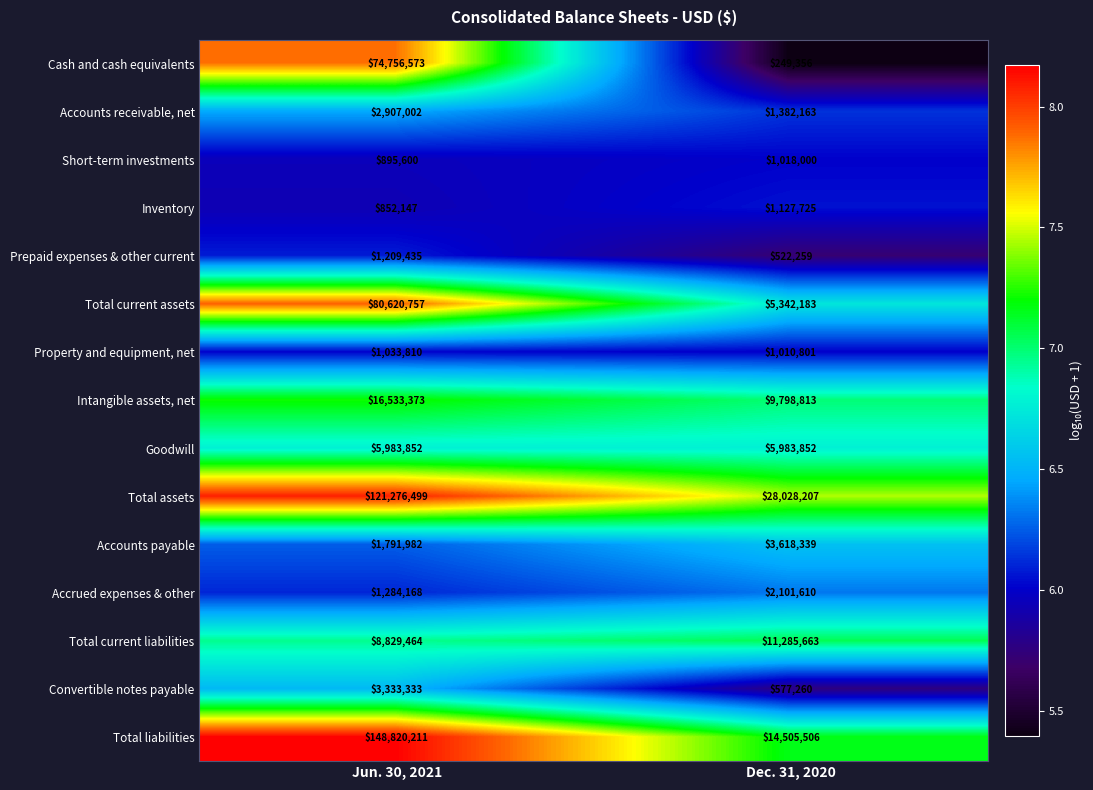

What is the approximate value of Total current assets at Jun. 30, 2021, to the nearest 10?

80620760